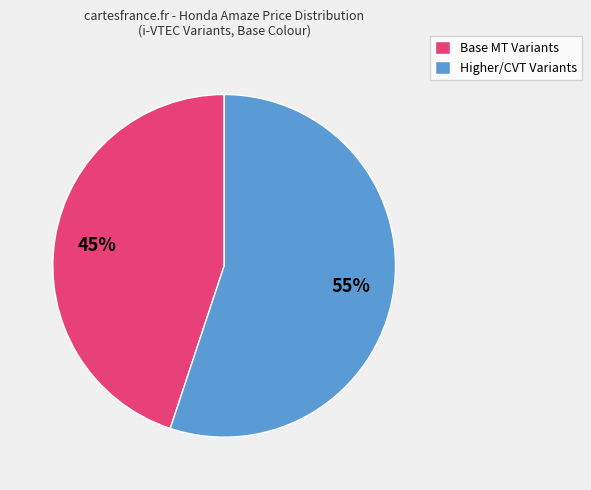

The Higher/CVT Variants slice represents 55% of the pie. True or false?

True